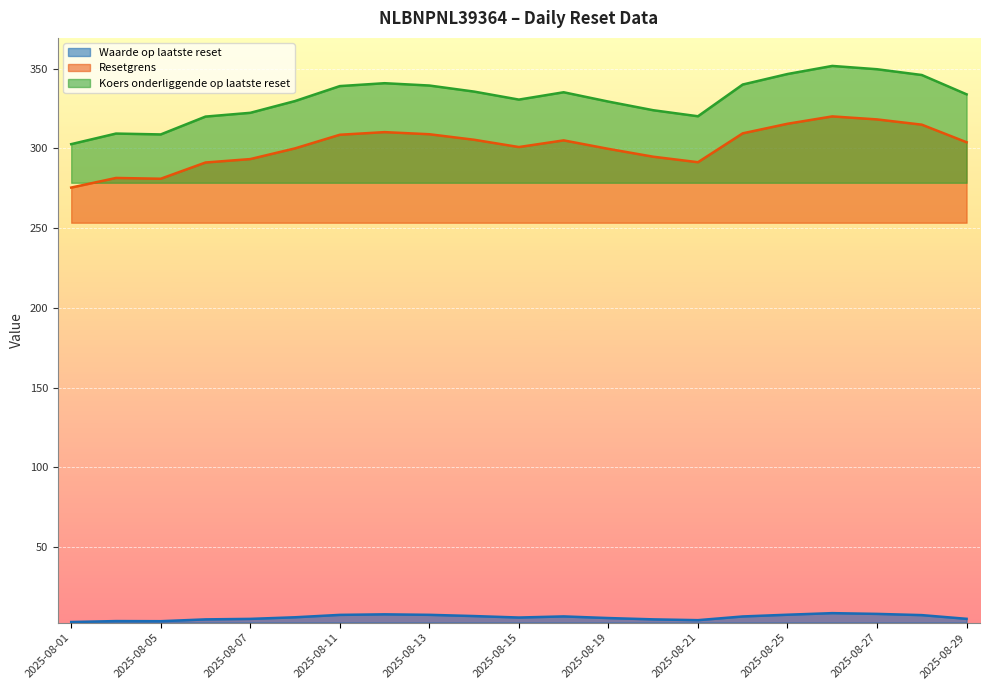

What is the value of the Koers onderliggende op laatste reset point at the 12th from the left?

335.6